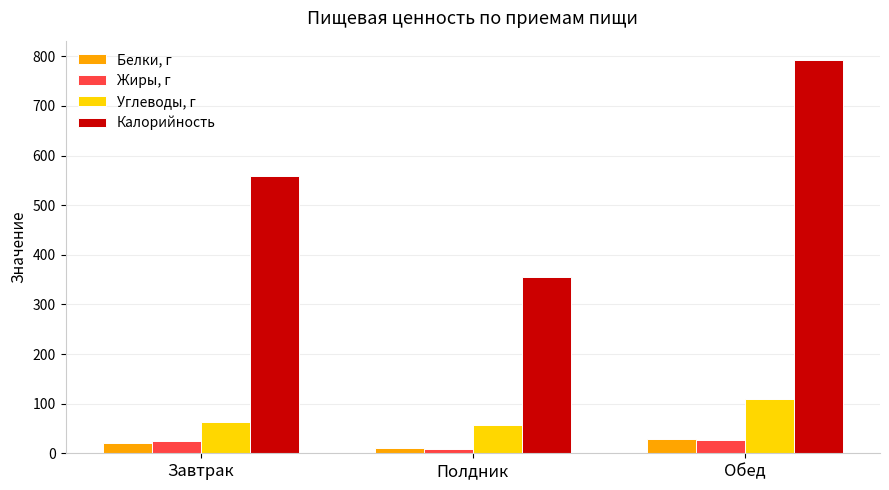

Count the number of categories in the chart.

3